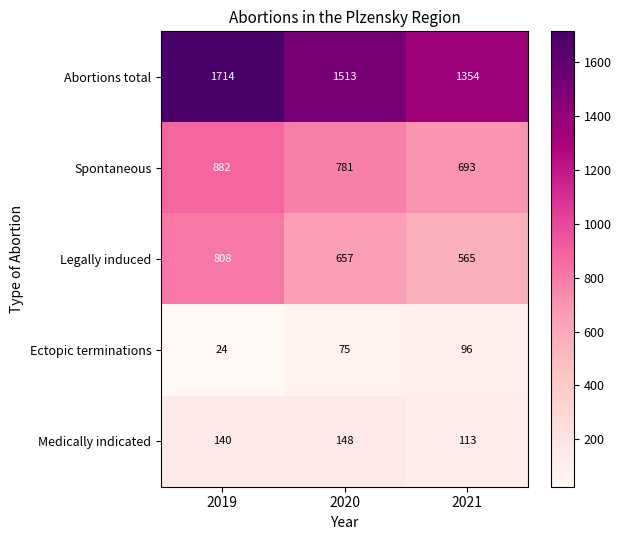

What is the sum of all Ectopic terminations values?

195